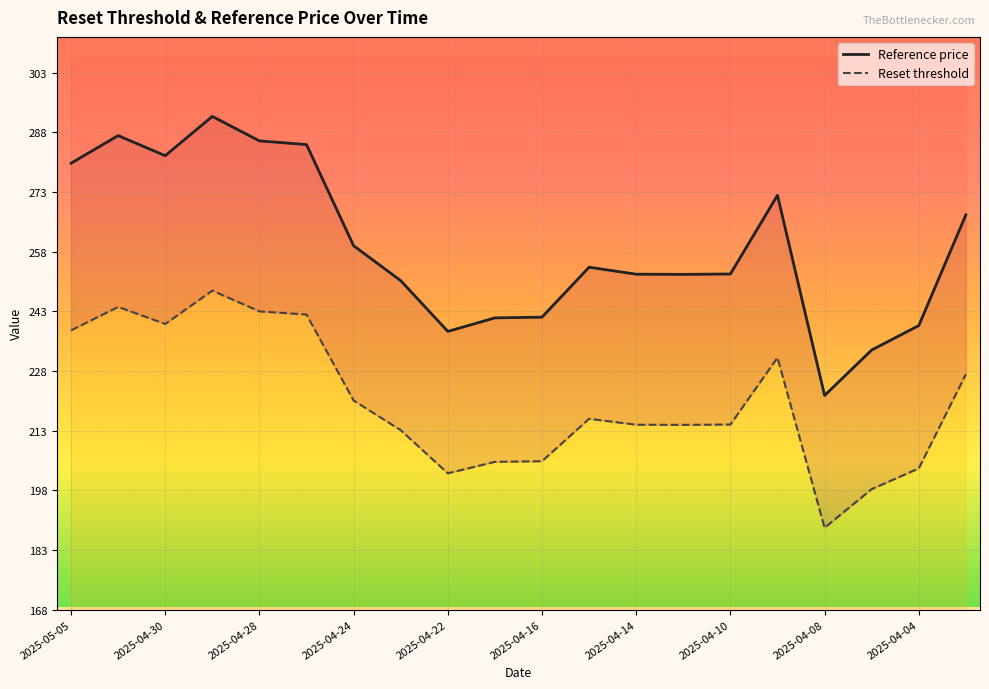

Between 2025-04-30 and 2025-04-16, which series saw the biggest shift?

Reference price